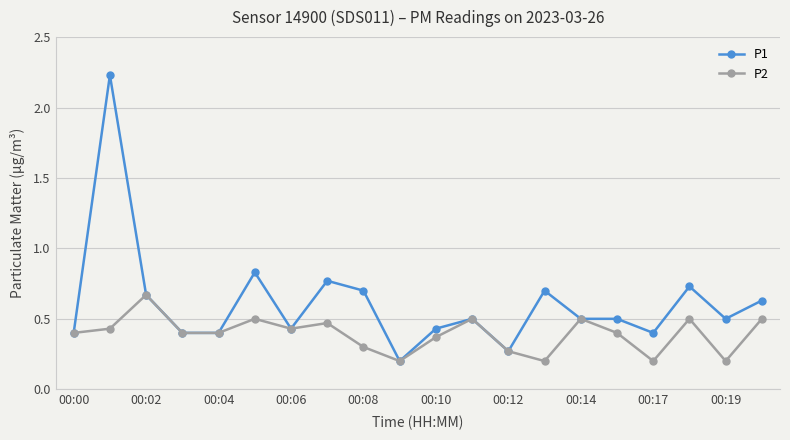

True or false: P1 has more than 2 points higher than both neighbors.

True